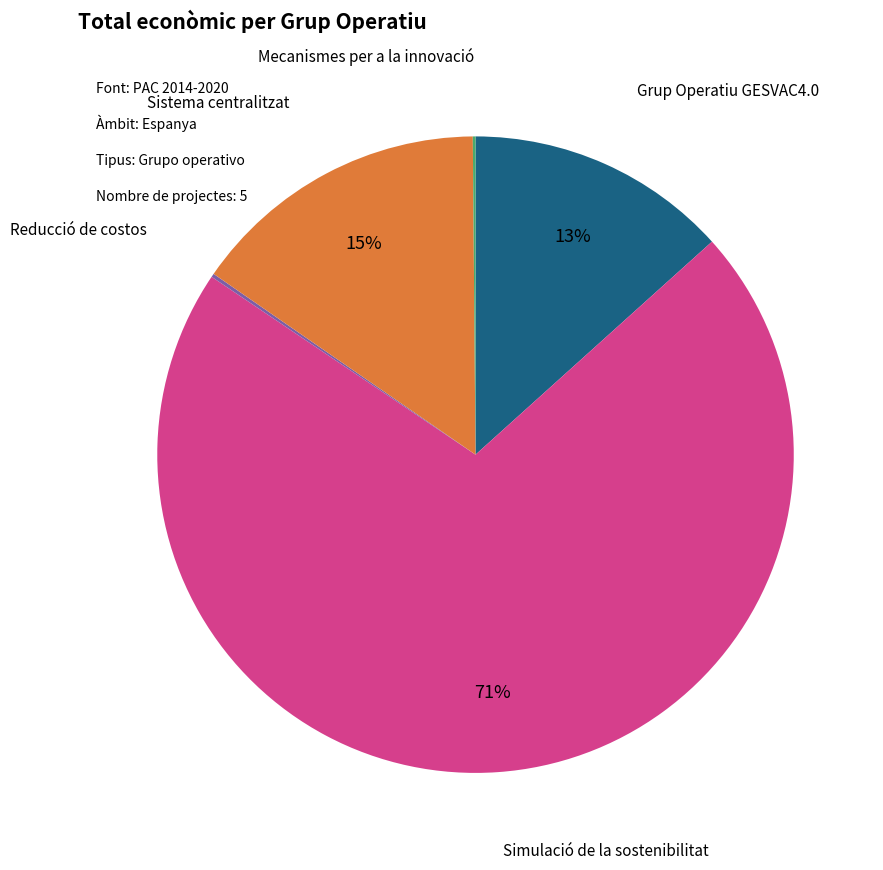

To the nearest percent, what is the average slice percentage?

20%